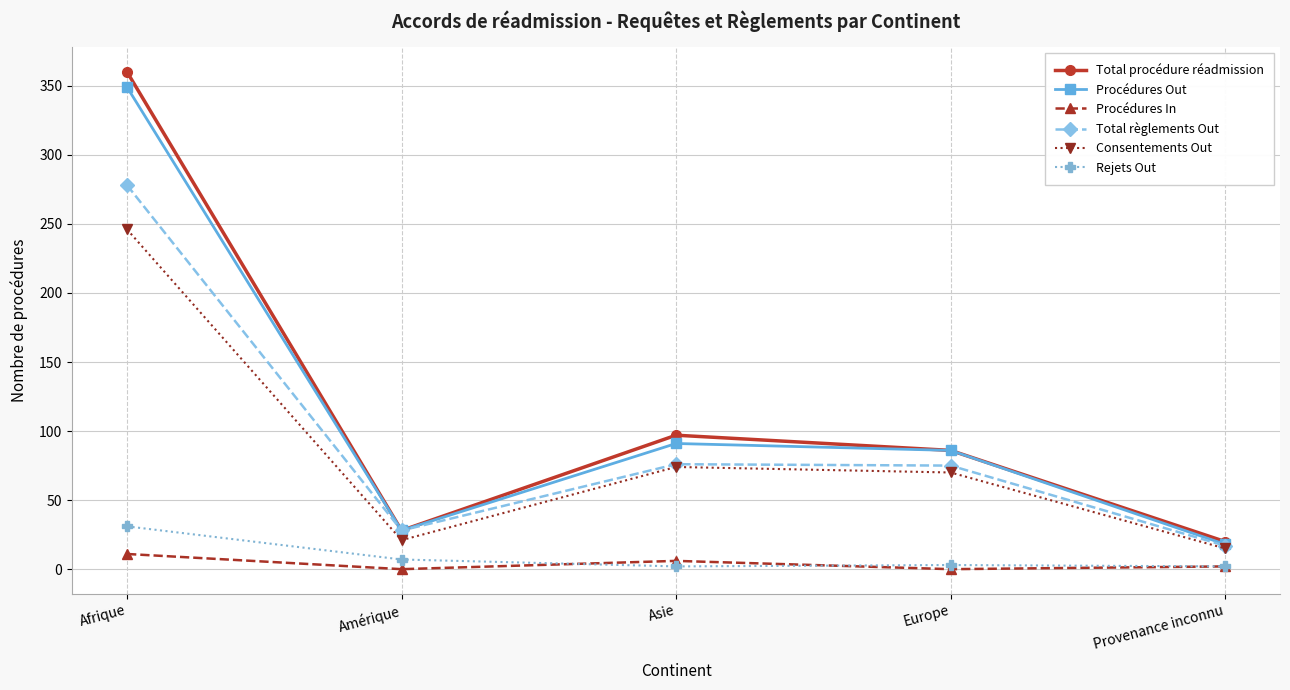

What is the greatest value displayed?

360